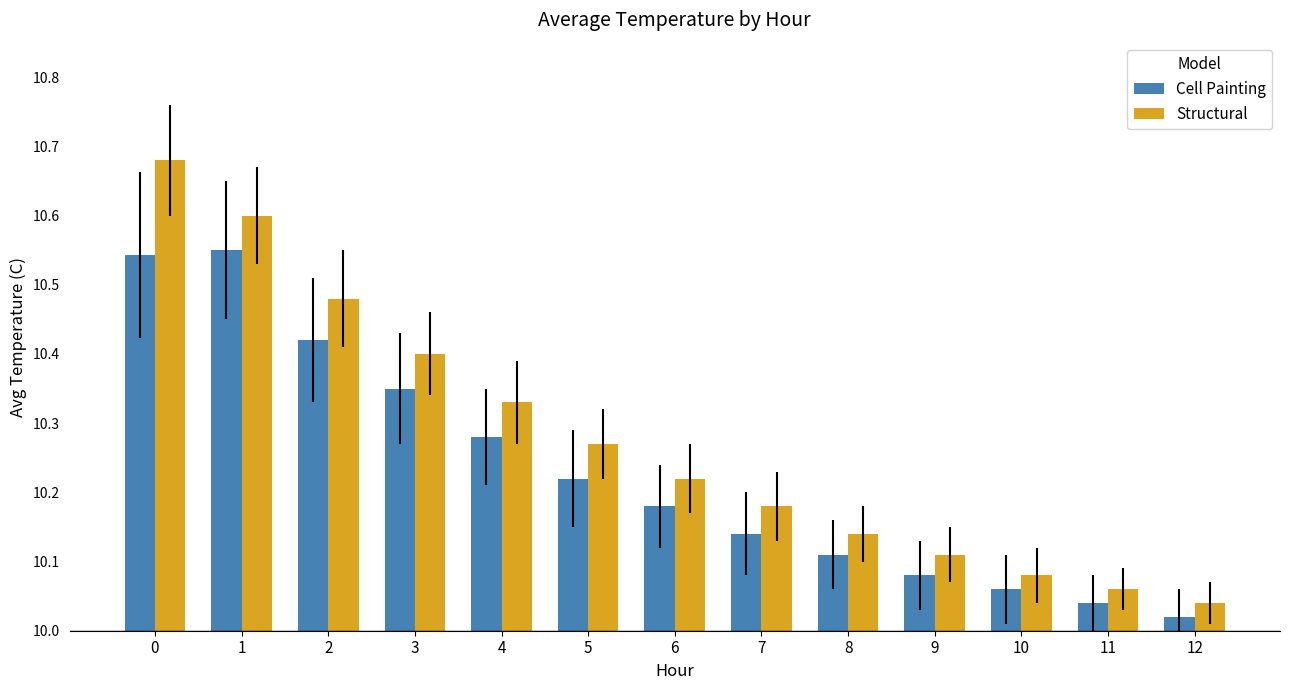

The value of Cell Painting at 2 is 10.4. True or false?

True